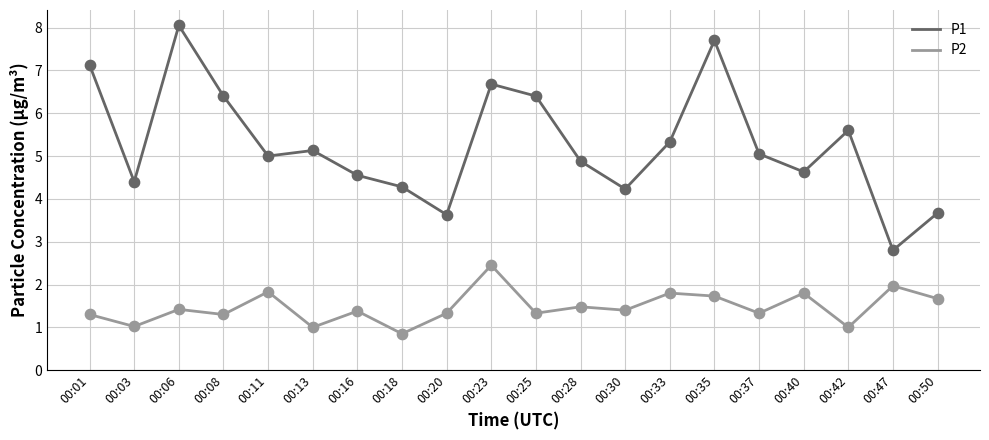

At how many categories does at least one series exceed 3?

19